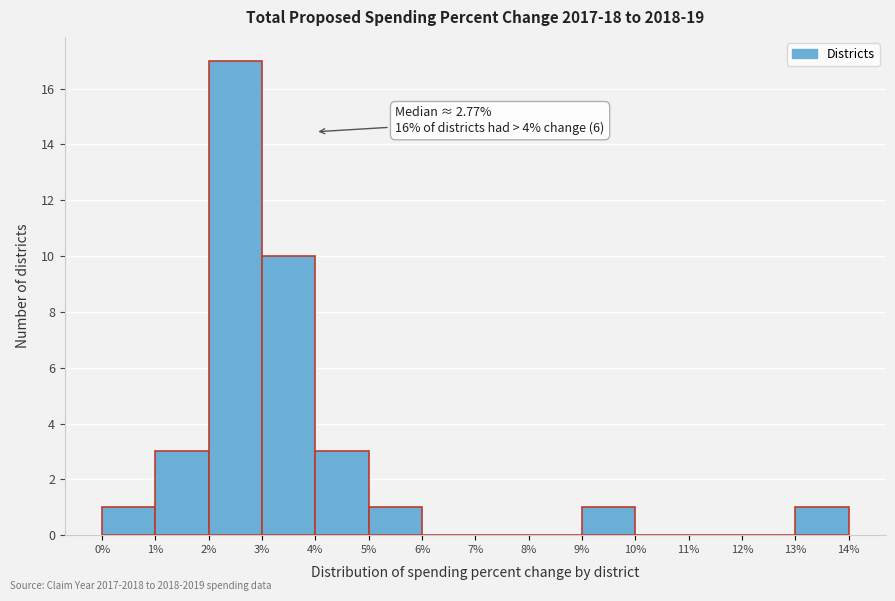

Over which range of the x-axis is the bar tallest?

2% to 3%